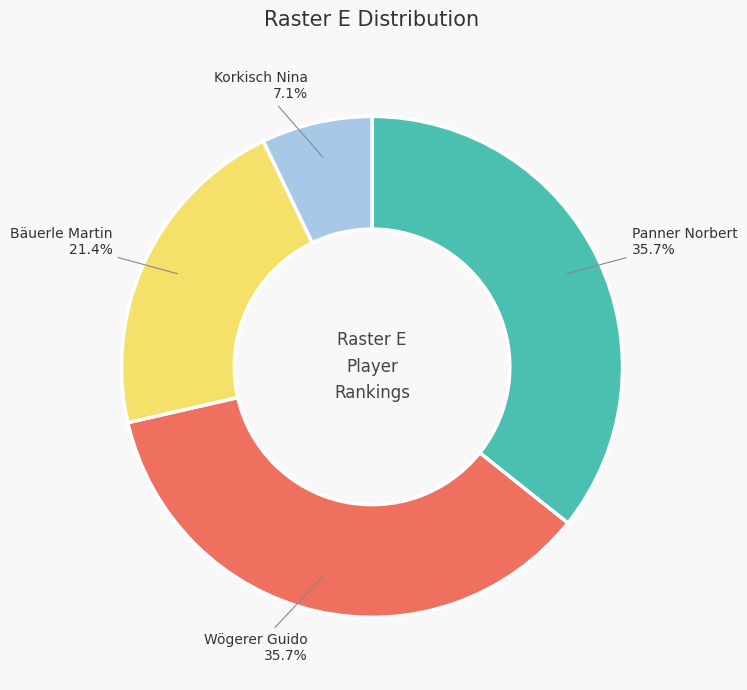

What is the smallest slice in the pie chart?

Korkisch Nina